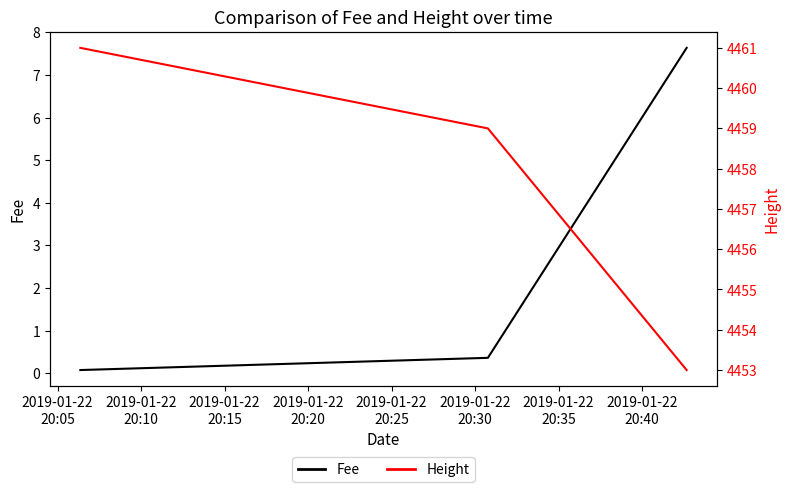

What is the highest value of the Fee series?

7.6